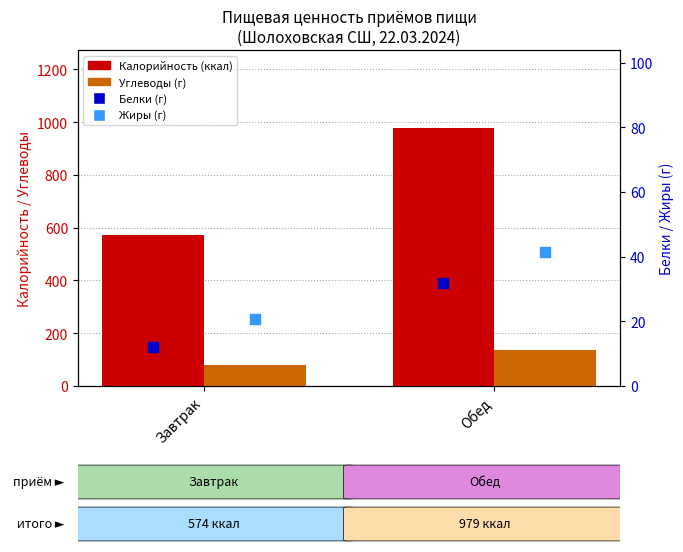

Which series contains the highest Y value?

Калорийность (ккал)